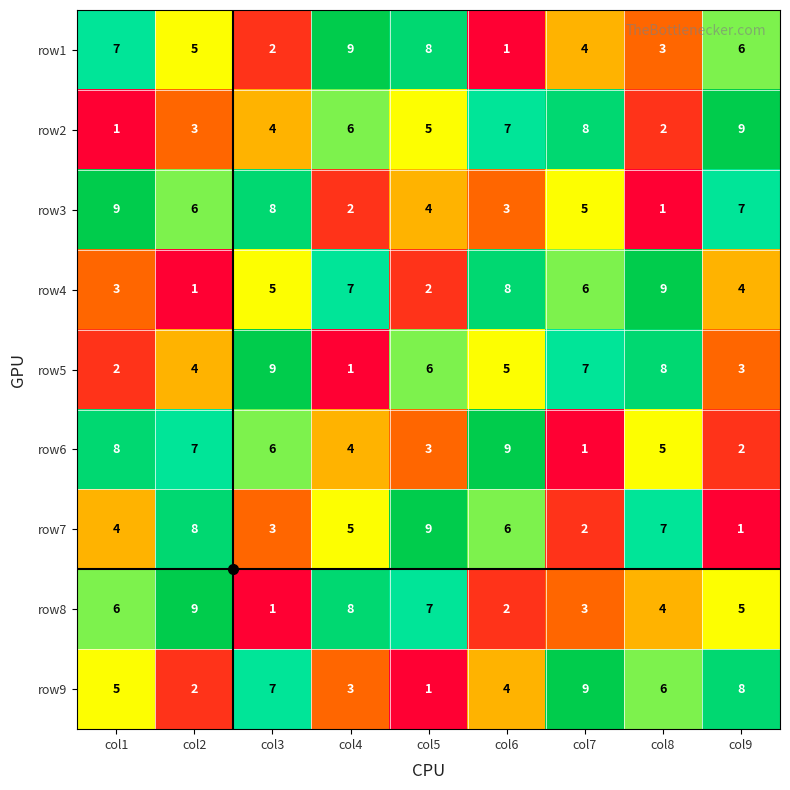

At how many categories does at least one series exceed 7?

9